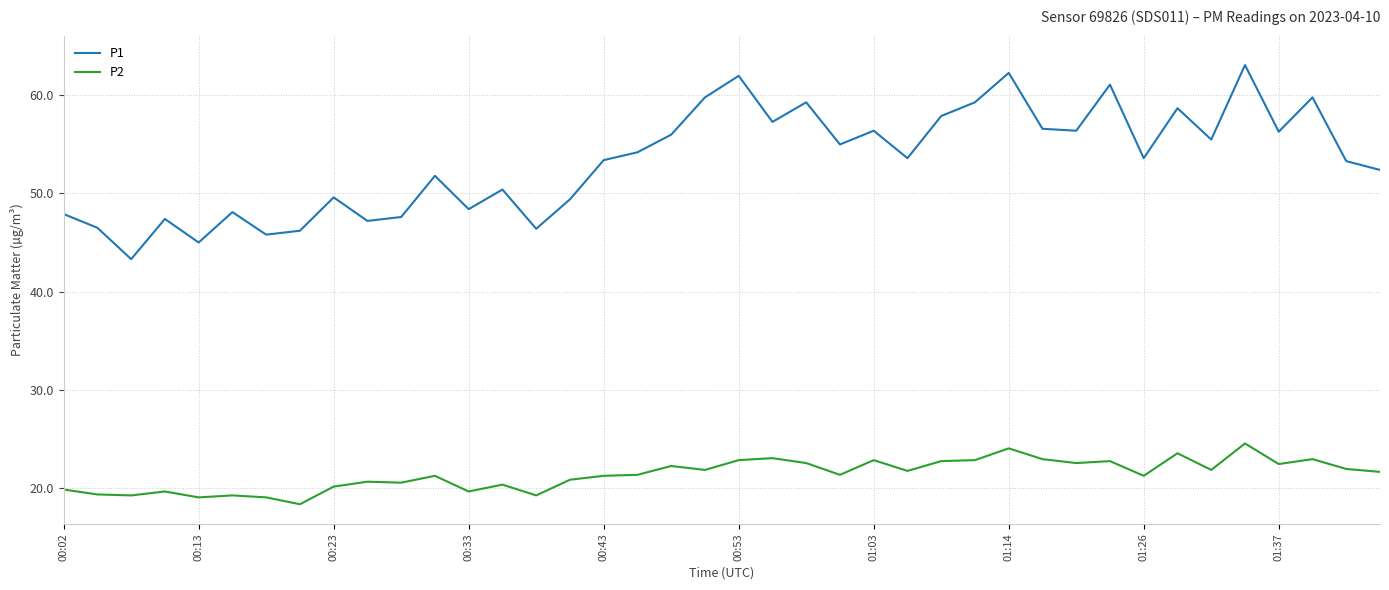

Which series has the widest spread of values?

P1